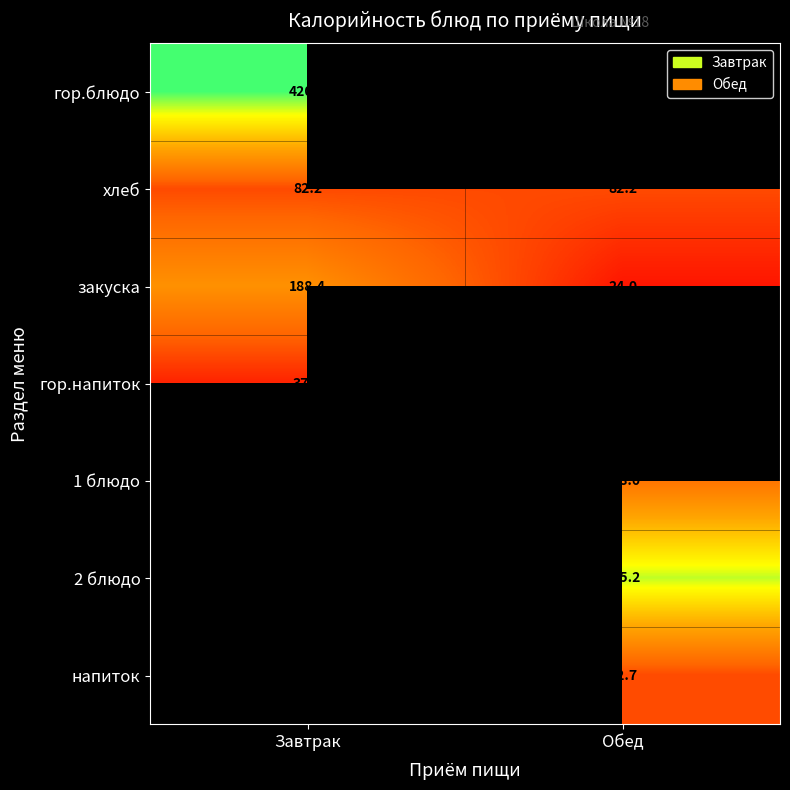

The value of гор.напиток at Завтрак is 37.7. True or false?

True